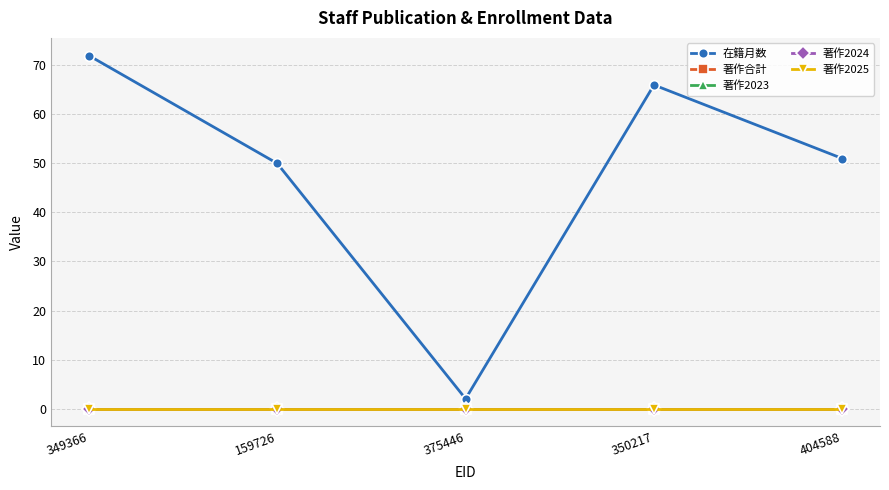

Does the chart have visible grid lines?

Yes